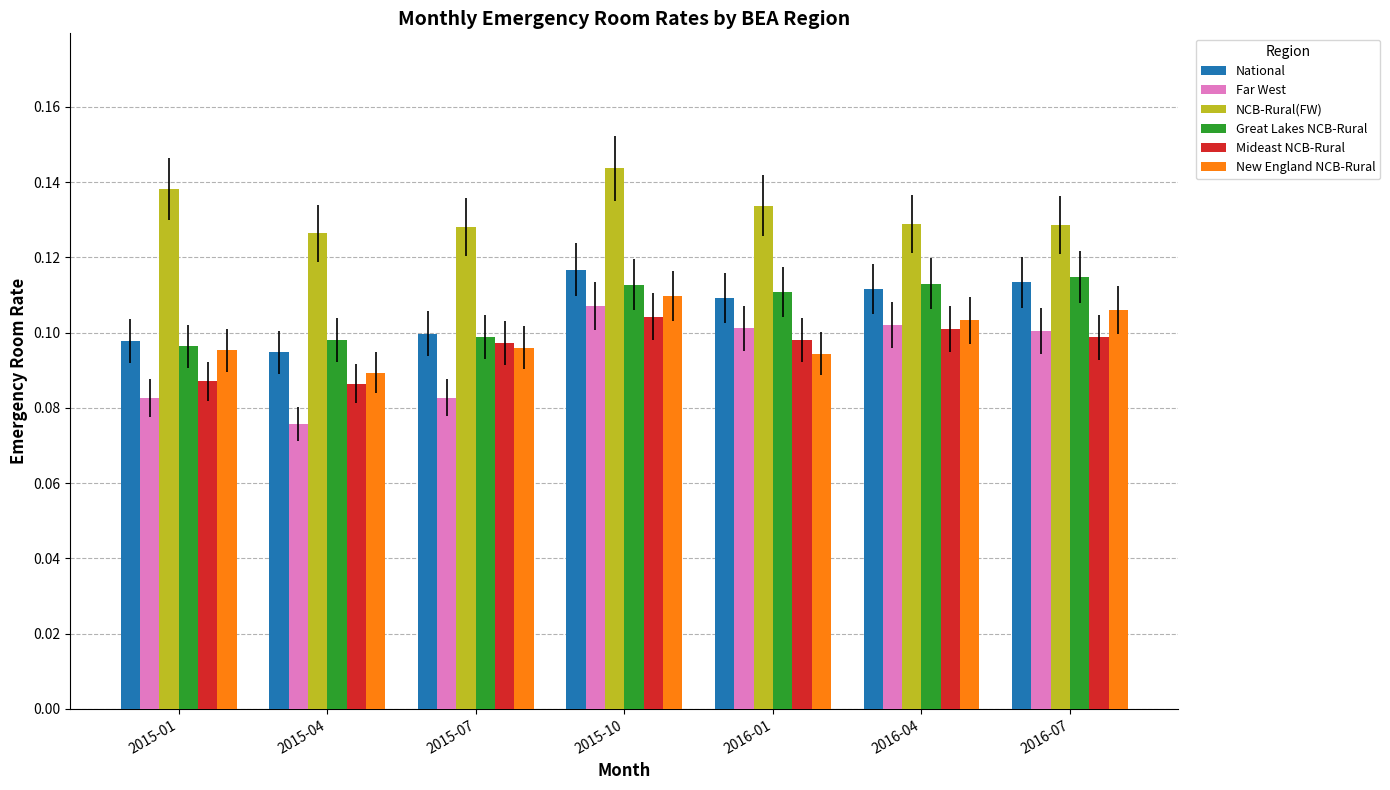

How many New England NCB-Rural values are between 0 and 1?

7